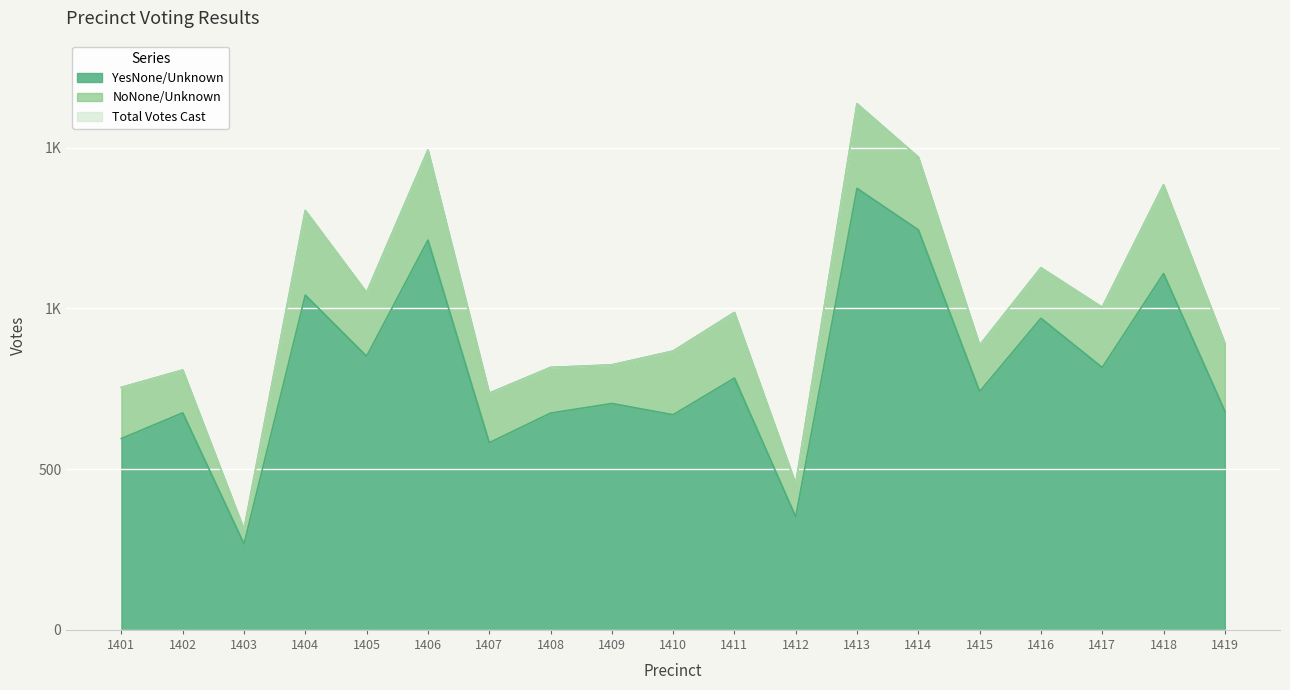

How many values in the YesNone/Unknown series are below 741?

9